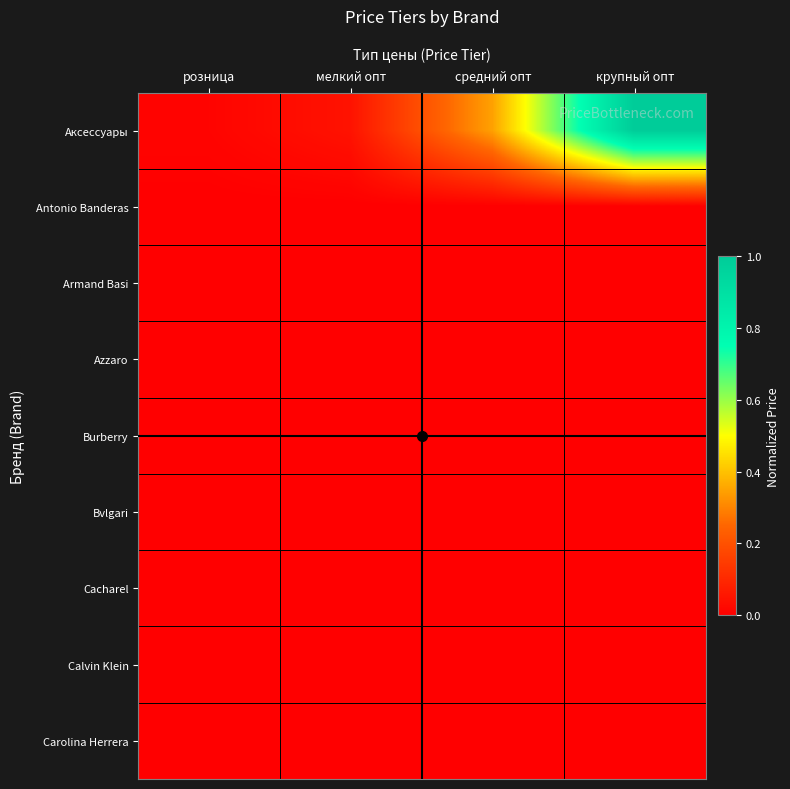

Which series has the largest total across all categories?

Аксессуары